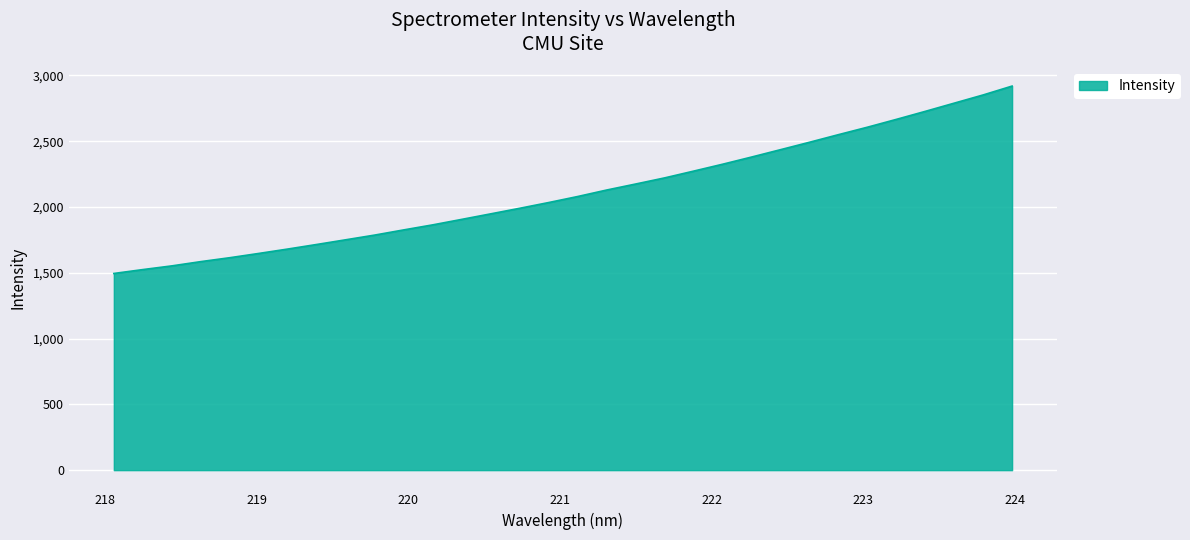

What is the difference between the maximum and minimum values?

1423.9